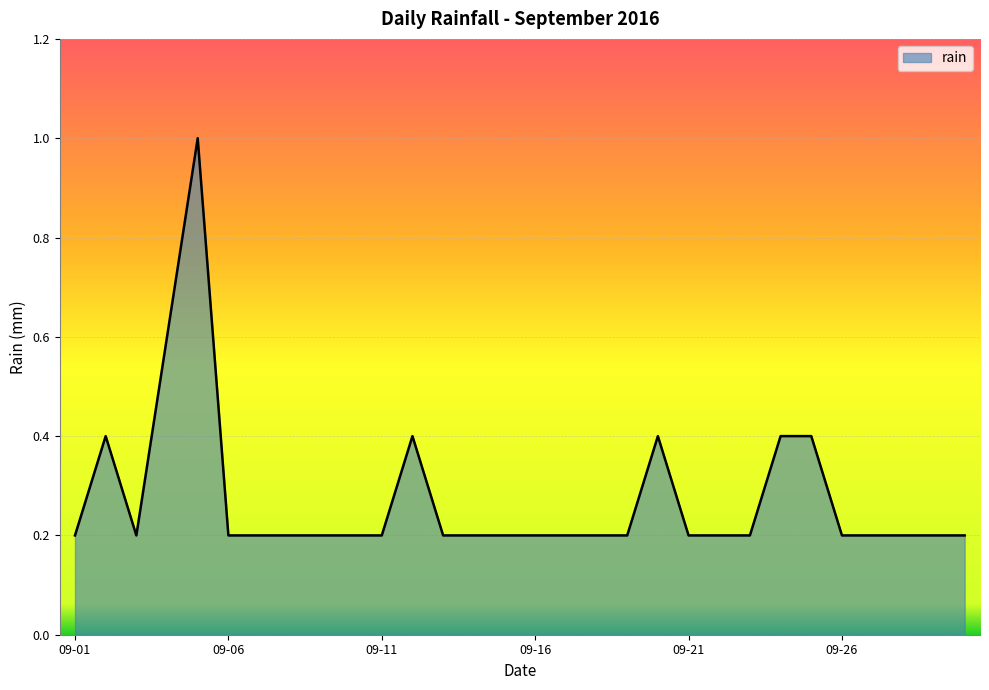

How many lines are shown in the chart?

1